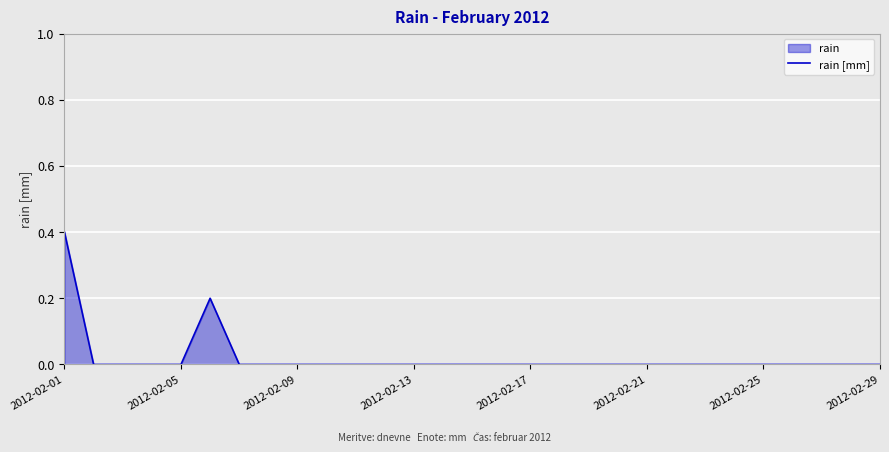

Is it true that the value at 10 is 0.0?

True